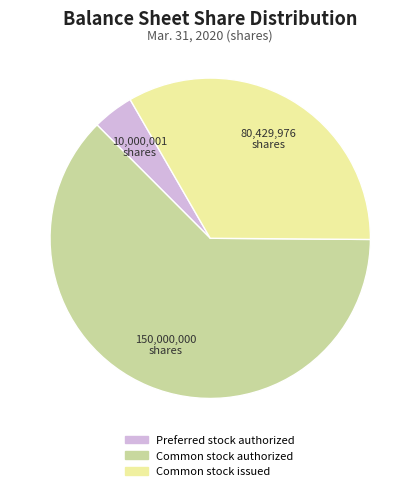

Combined, do Common stock authorized and Preferred stock authorized account for over 50%?

Yes